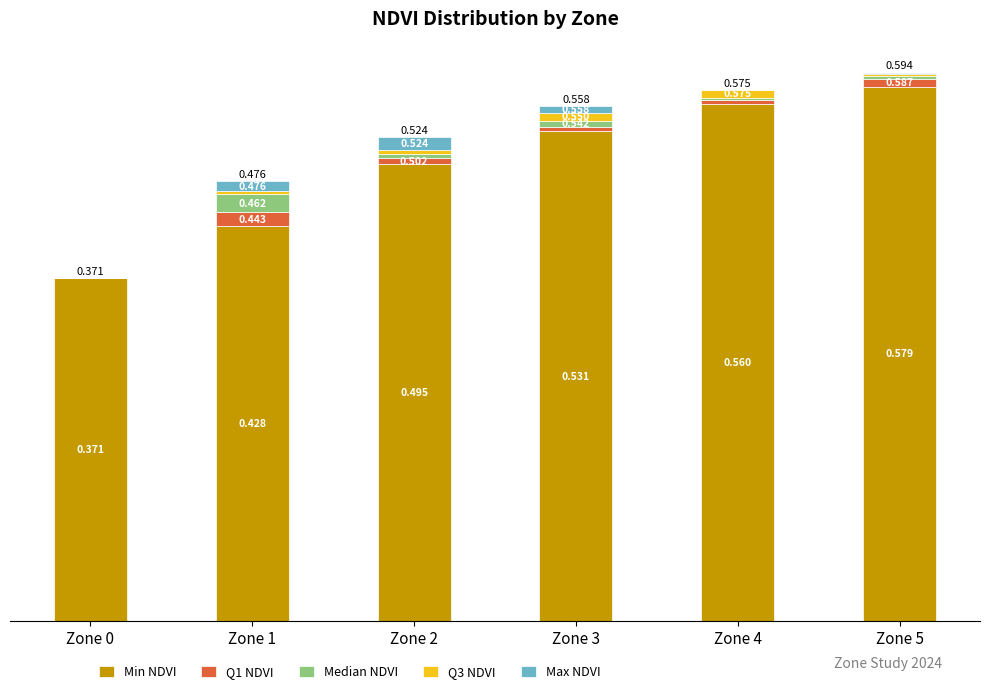

What are all the series names shown in the legend?

Min NDVI, Q1 NDVI, Median NDVI, Q3 NDVI, Max NDVI